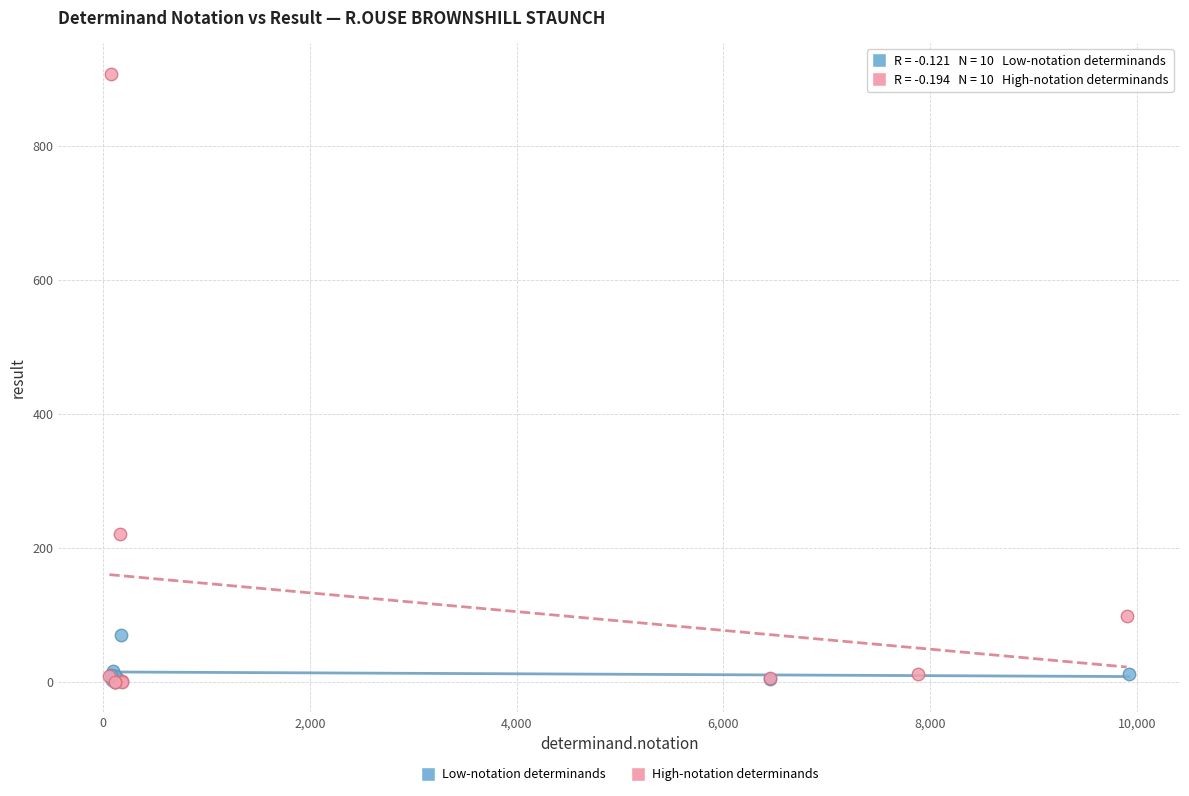

Which series has the largest Y range (max minus min)?

High-notation determinands